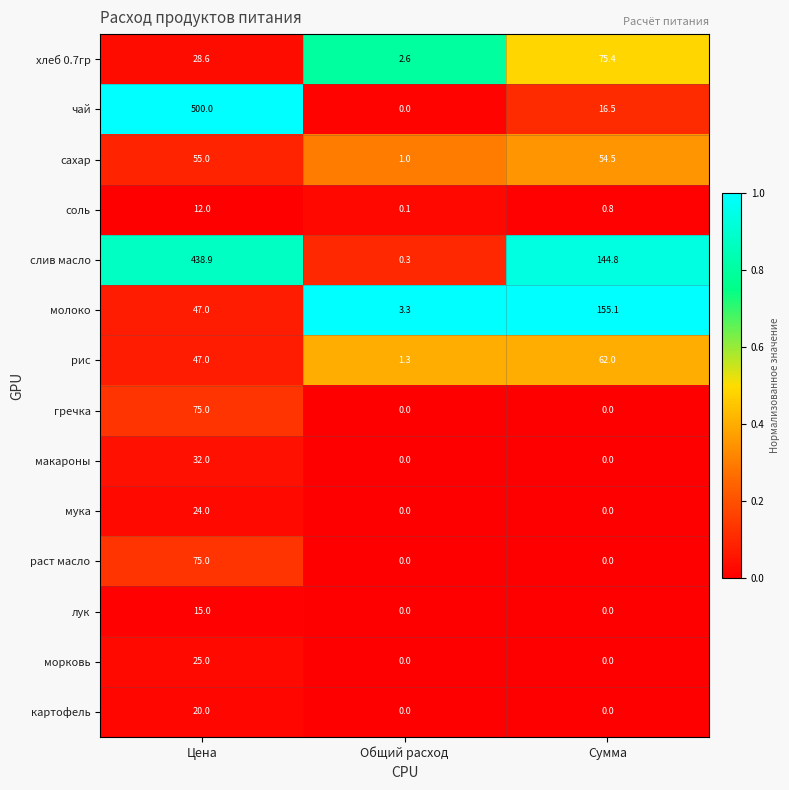

What is the greatest value displayed?

500.0